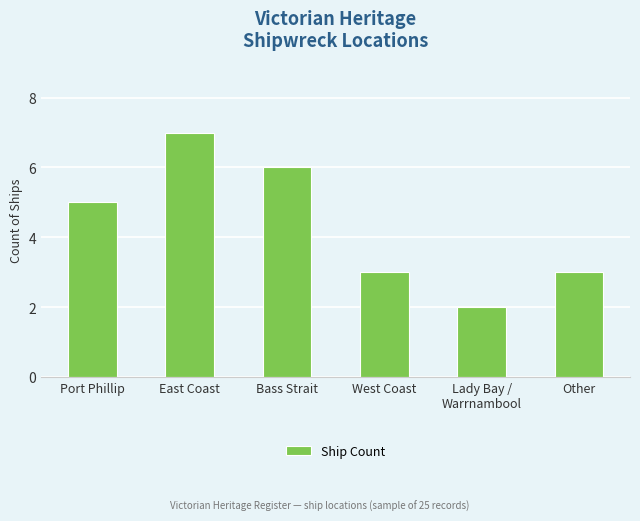

Reading left to right, extract all data points from this chart.

Port Phillip=5	East Coast=7	Bass Strait=6	West Coast=3	Lady Bay /
Warrnambool=2	Other=3